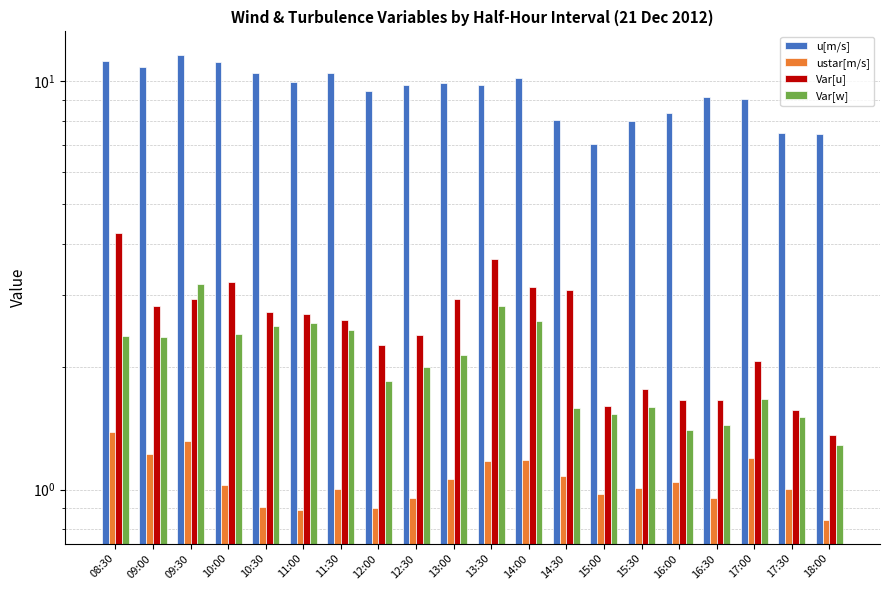

What is the spread (max minus min) of values at 18:00?

6.6